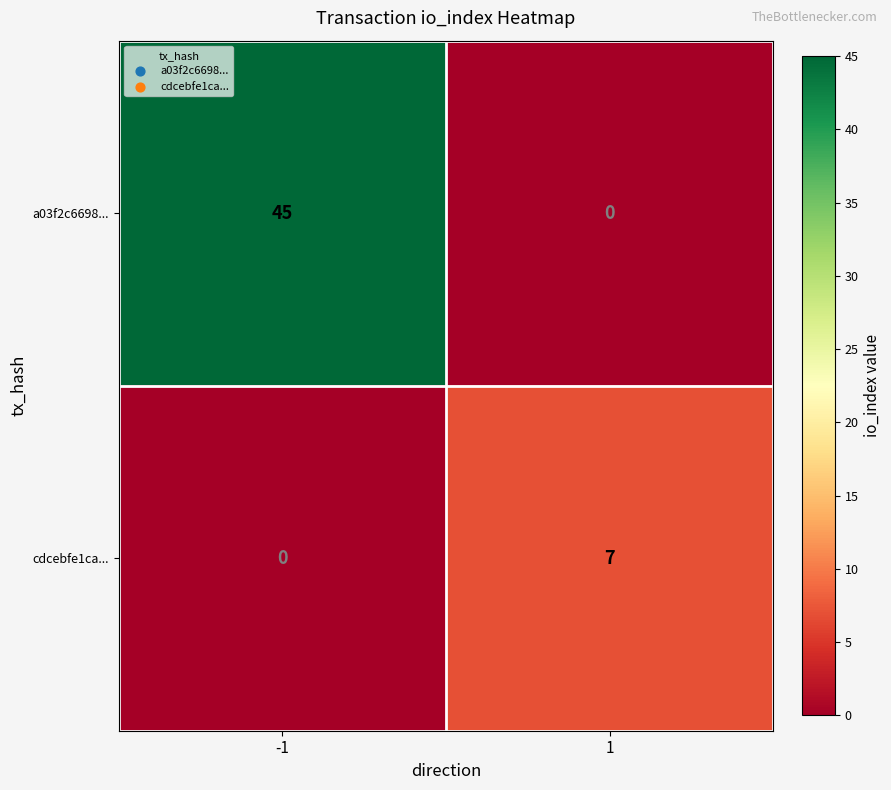

The a03f2c6698... series shows 26 at -1. True or false?

False